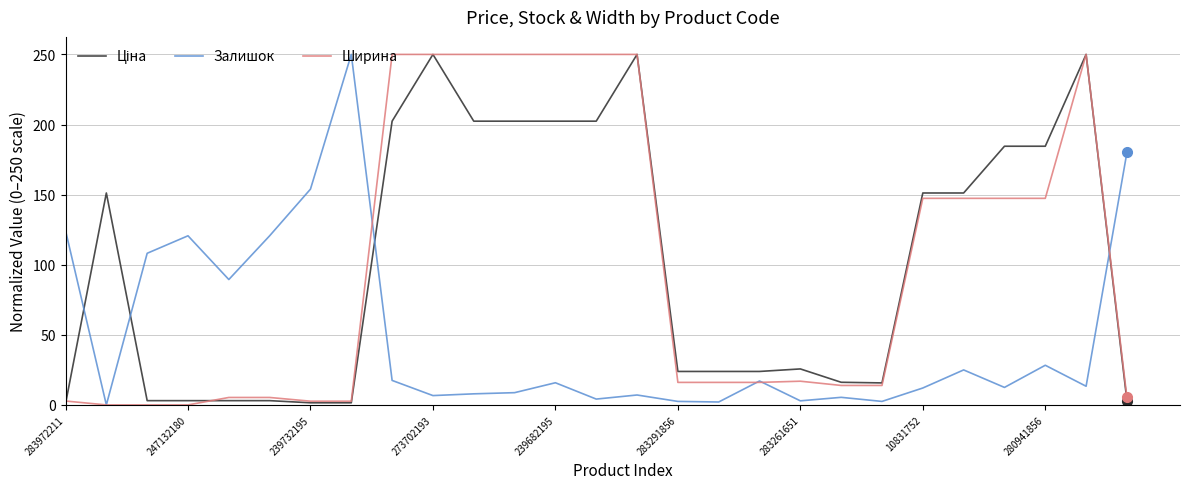

What is the difference between the highest and lowest values at 10831752?

139.1